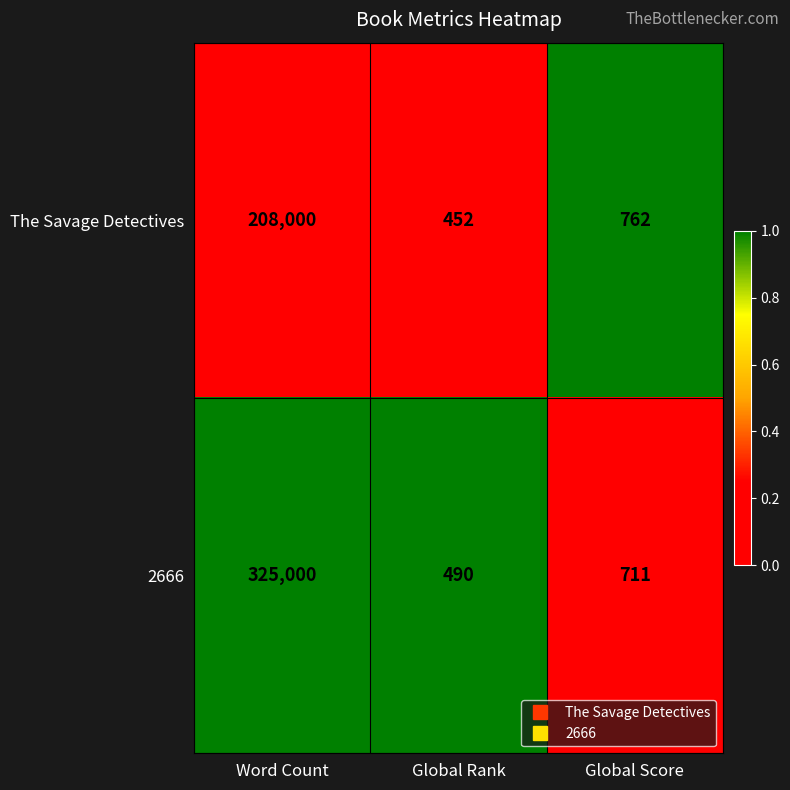

How many categories are shown in the chart?

3